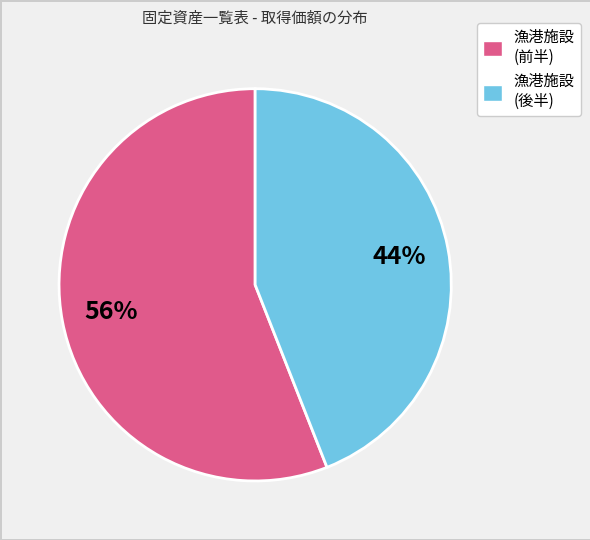

How many slices are in this pie chart?

2